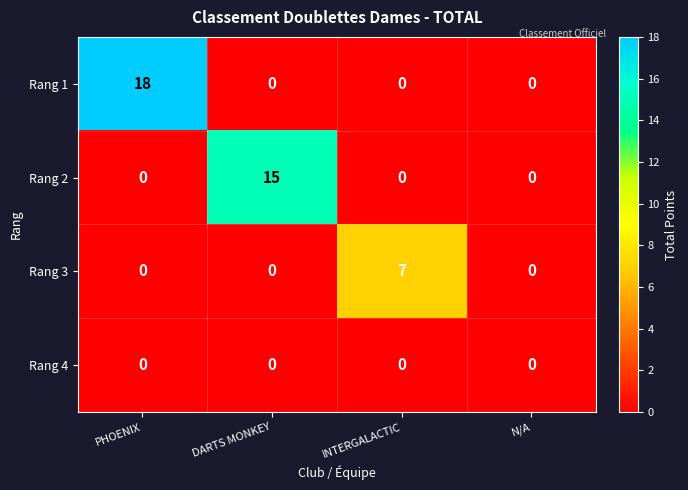

What is the maximum value shown in the chart?

18